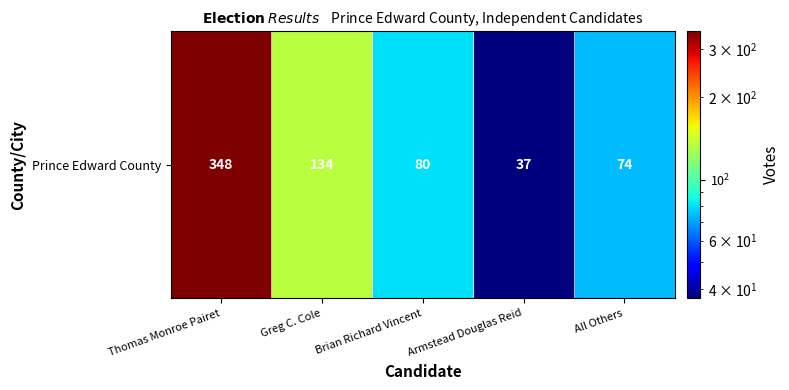

True or false: the data shows 348 at Thomas Monroe Pairet.

True